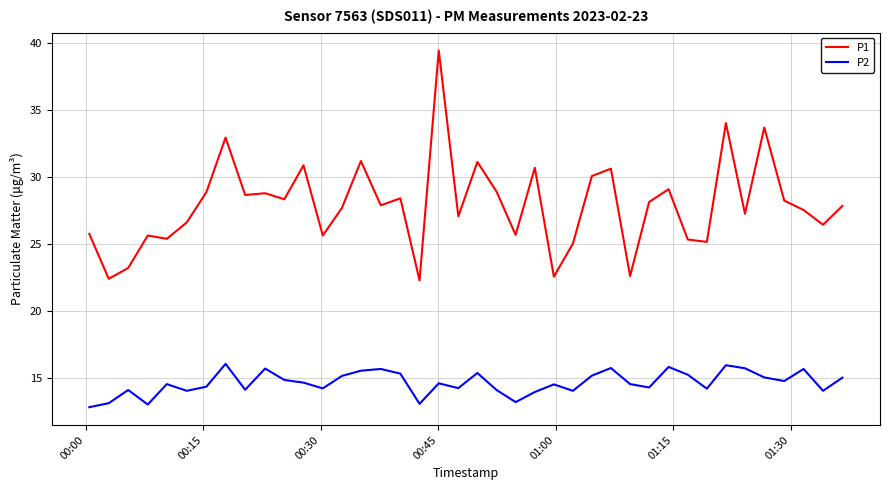

How many lines are shown in the chart?

2